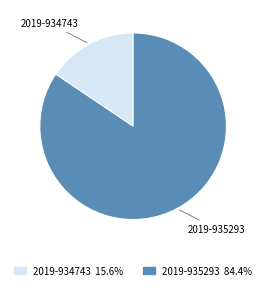

Combined, do 2019-935293 and 2019-934743 account for over 50%?

Yes